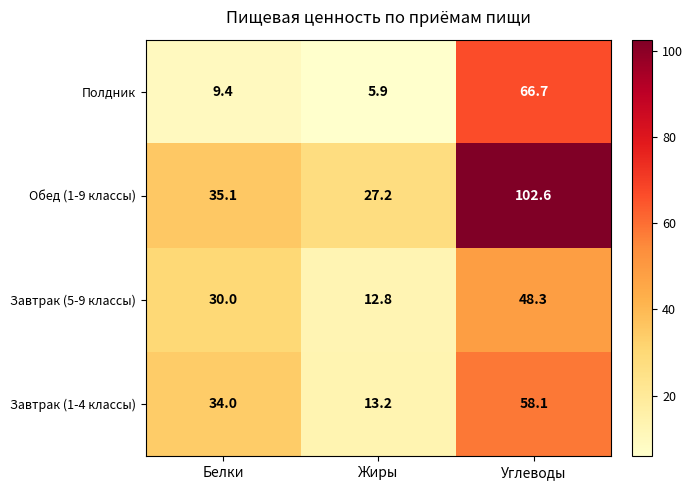

Is it true that Завтрак (1-4 классы) equals 34.0 at Белки?

True